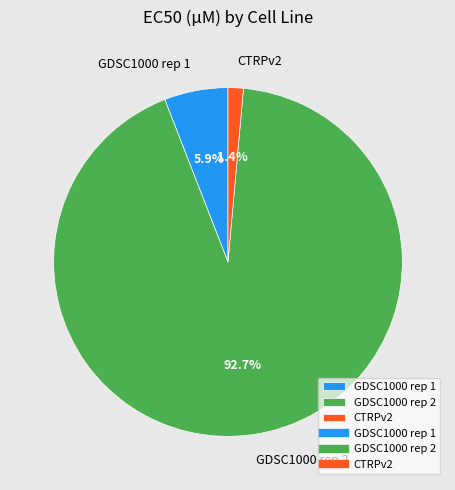

What percentage do CTRPv2 and GDSC1000 rep 2 together represent?

94.1%